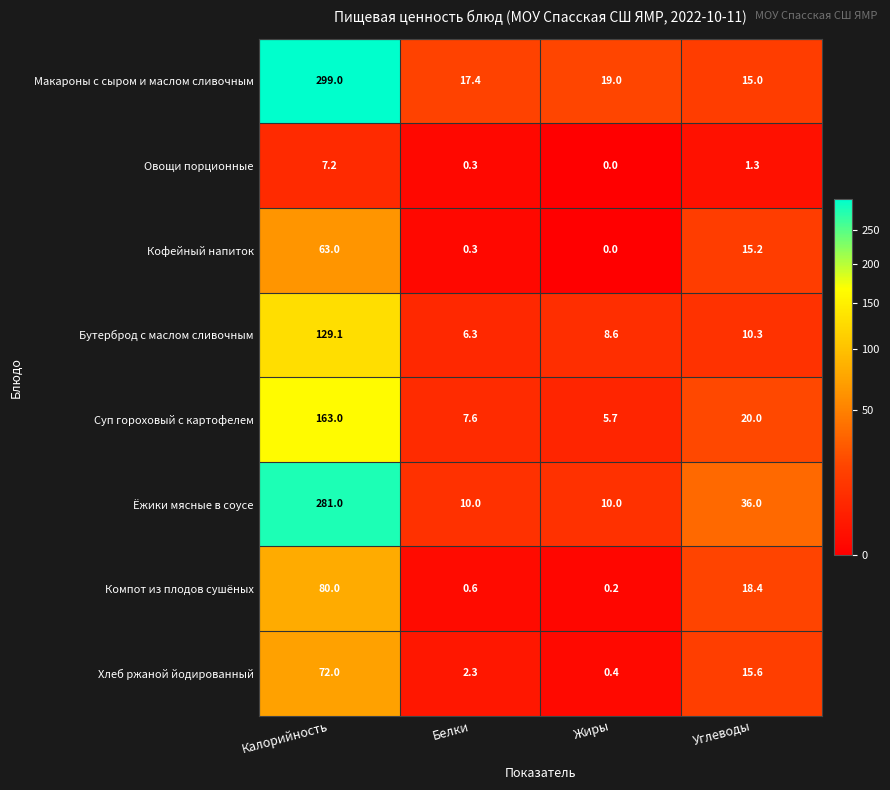

What is the lowest value of the Суп гороховый с картофелем series?

5.7